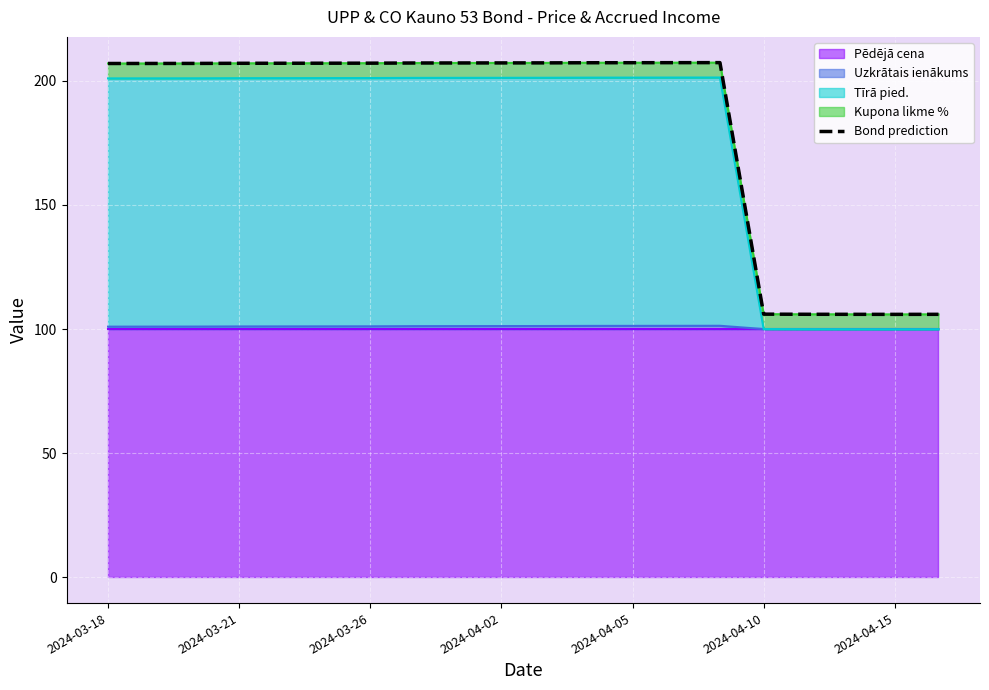

True or false: the data has more than 2 interior local peaks.

False